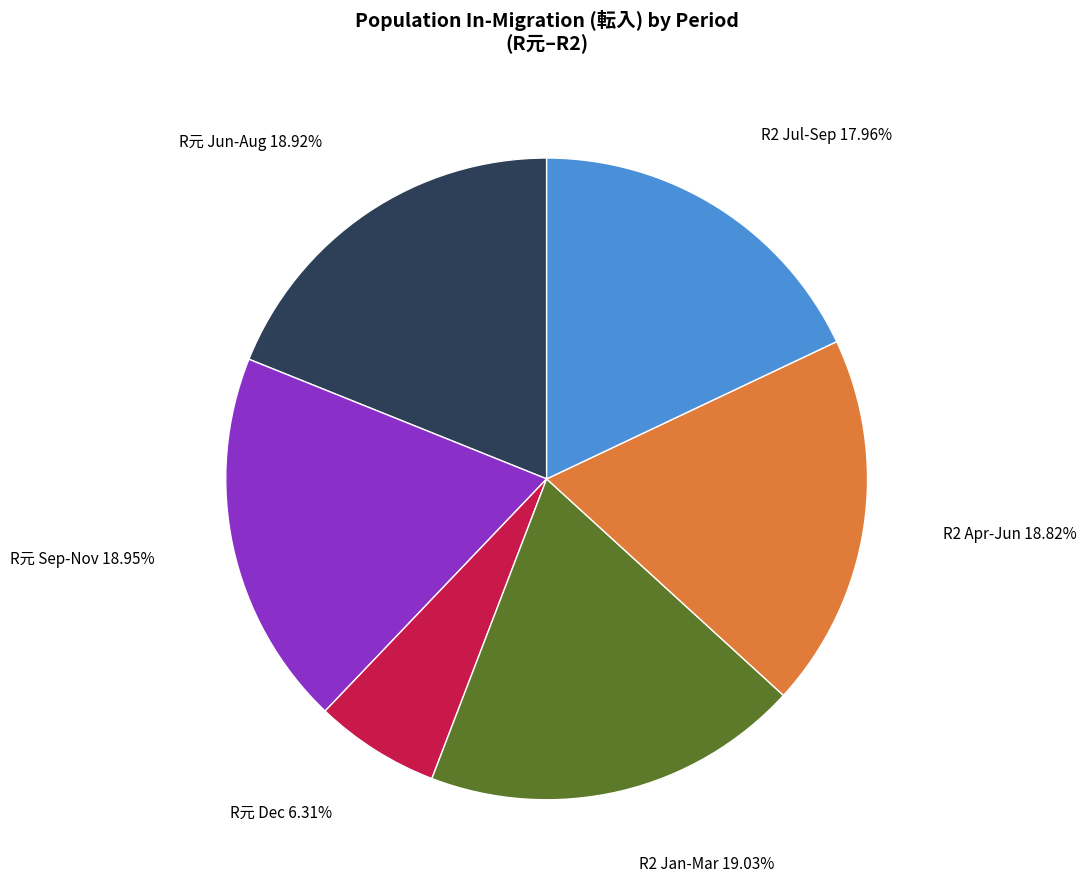

To the nearest percent, what is the average slice percentage?

17%